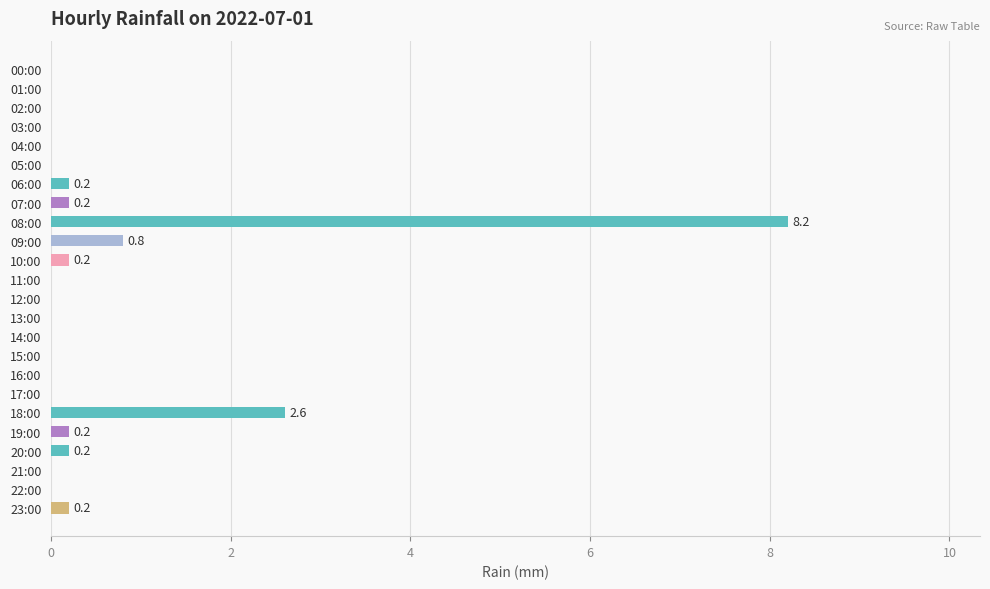

How many data points does each series have?

24